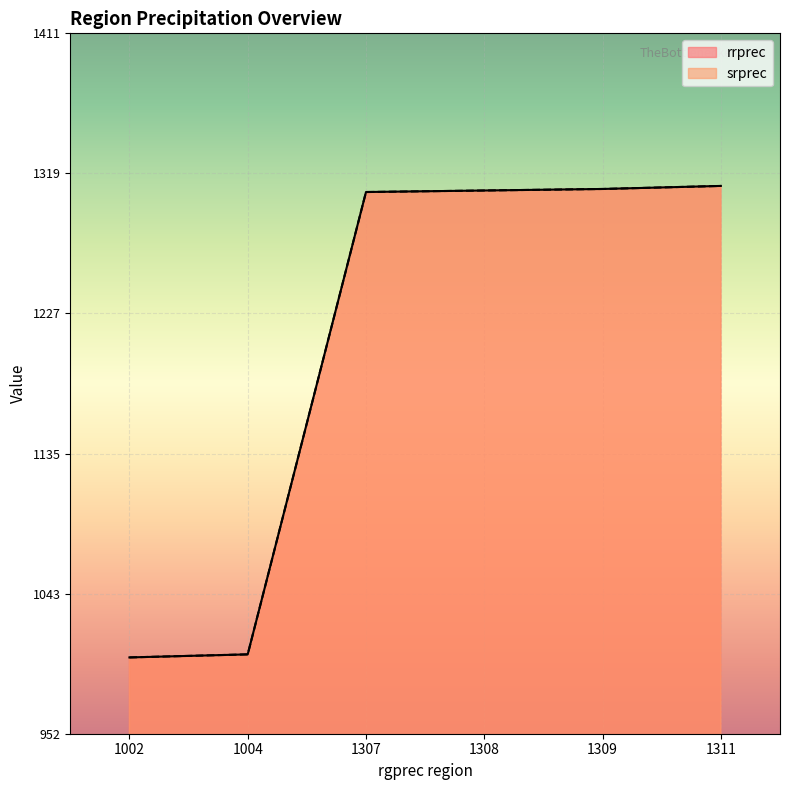

True or false: srprec and rrprec cross at least once.

False